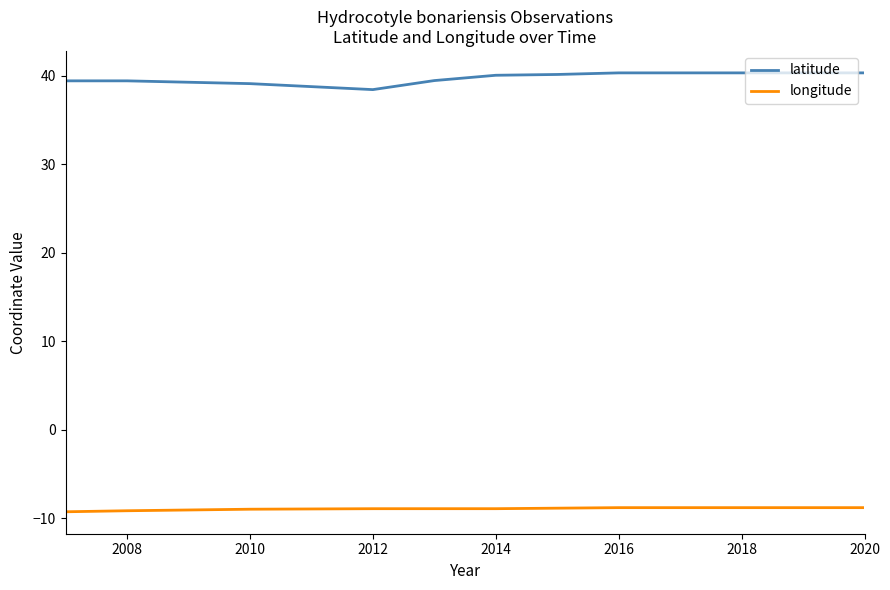

Rank the series by their maximum value, from highest to lowest.

latitude, longitude